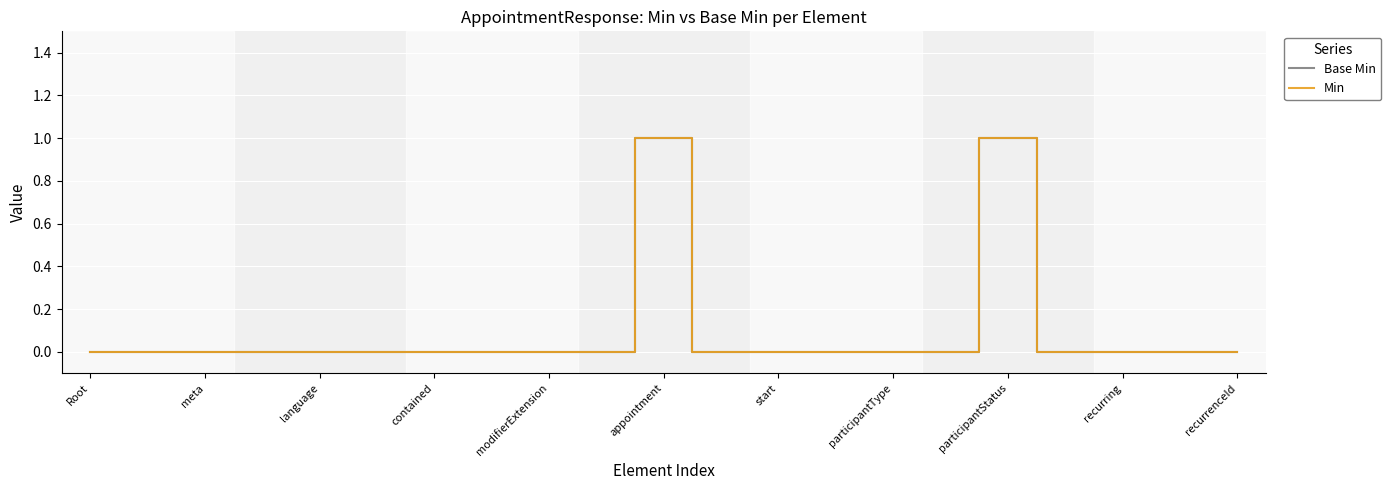

True or false: Base Min and Min cross at least once.

False